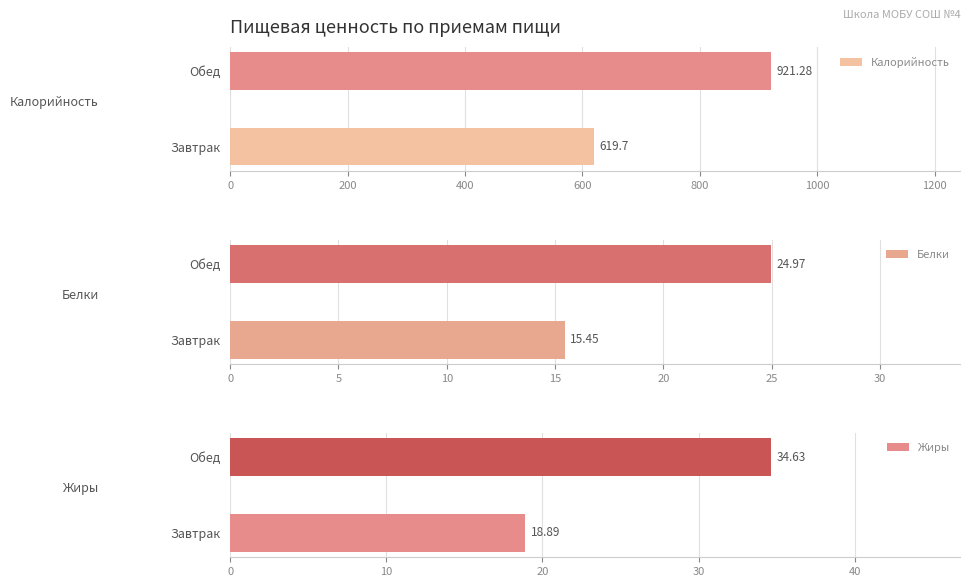

True or false: Калорийность has a value of 357.7 at 200.

False